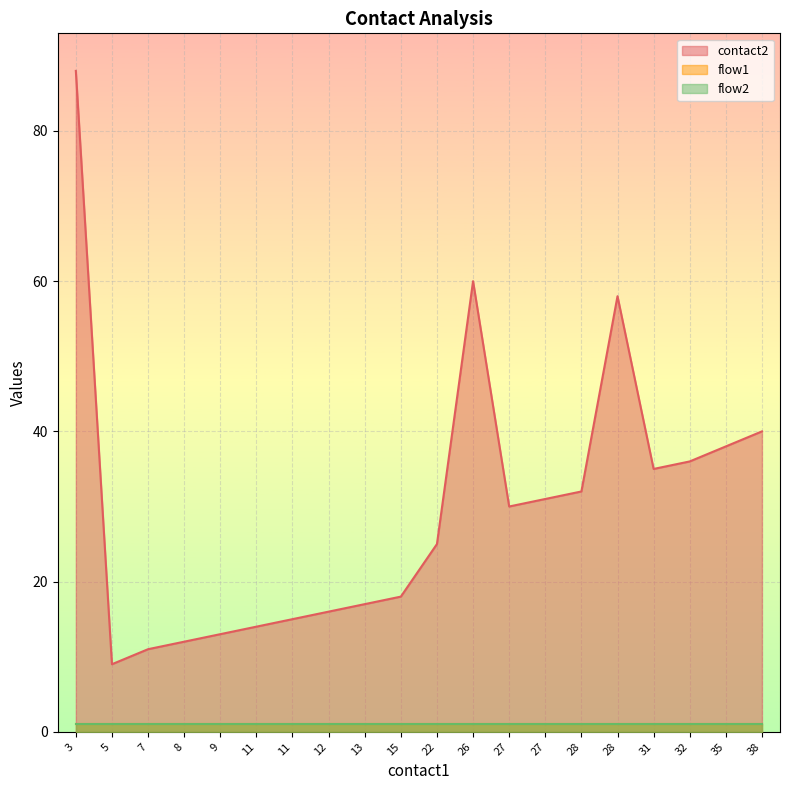

The flow1 series shows 2 at 38. True or false?

False